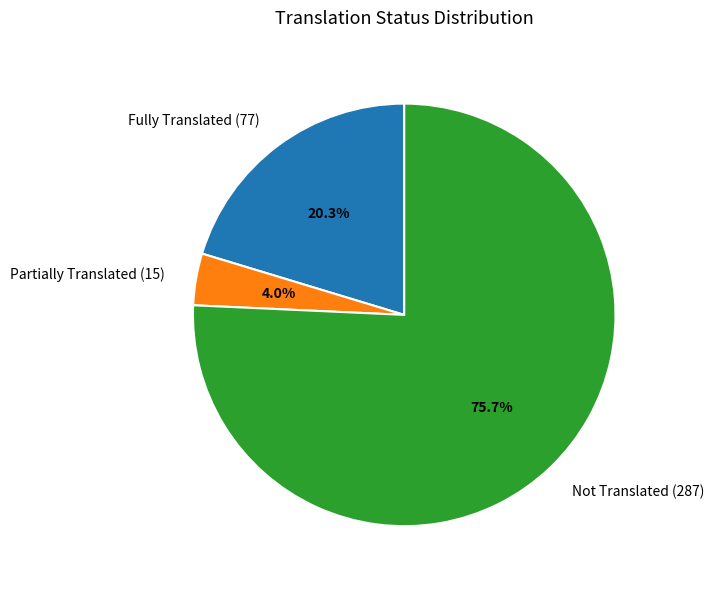

Is the sum of Not Translated (287) and Partially Translated (15) greater than half?

Yes